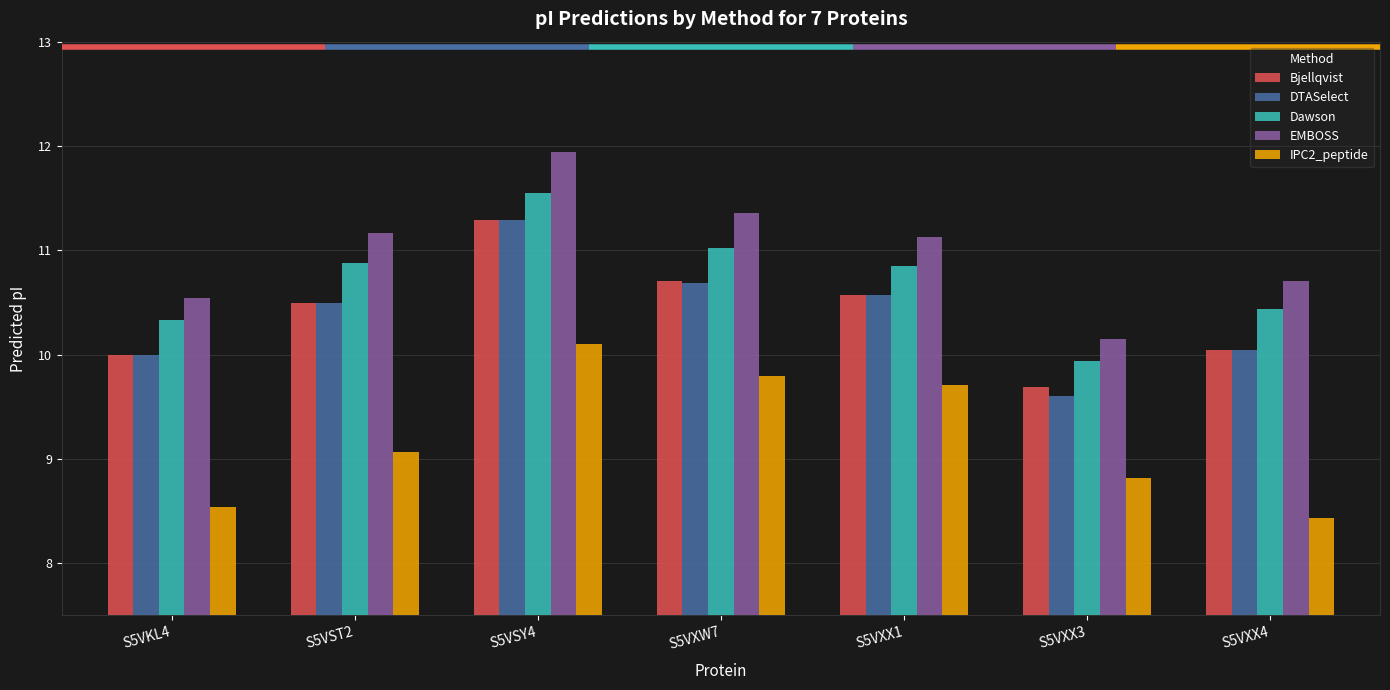

The value of IPC2_peptide at S5VXX4 is 14.4. True or false?

False